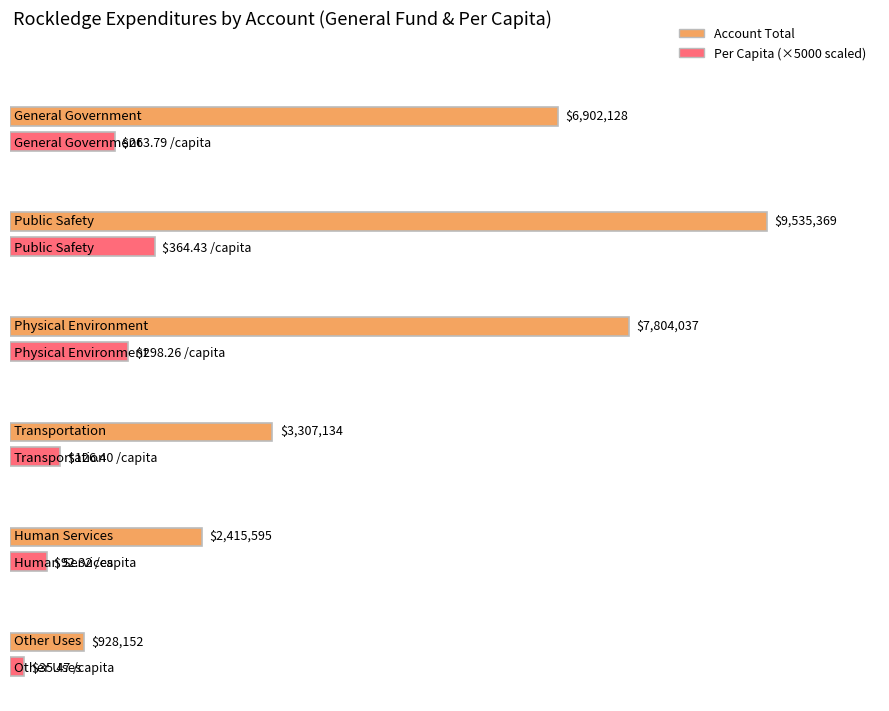

The Internal Service series shows -1605908 at Physical Environment. True or false?

False